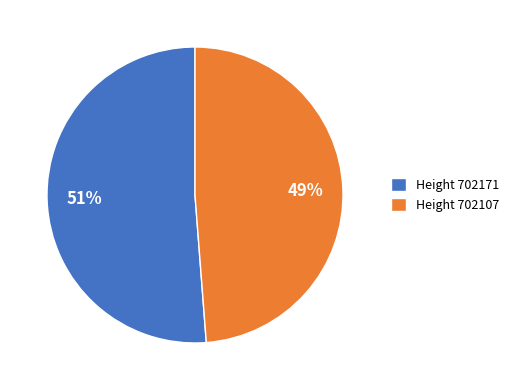

Which has a higher value, Height 702107 or Height 702171?

Height 702171